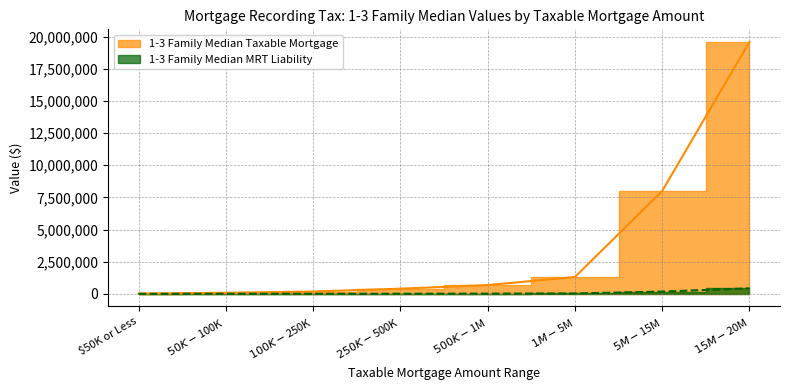

Which series has the largest total across all categories?

1-3 Family Median Taxable Mortgage